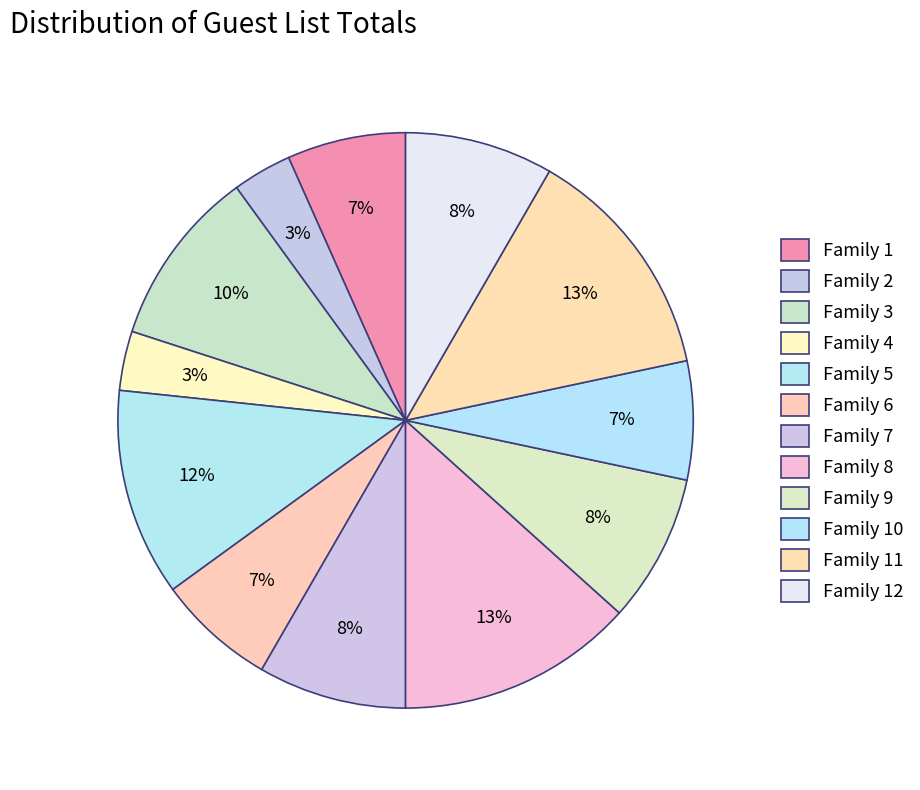

Count the number of slices in the pie.

12